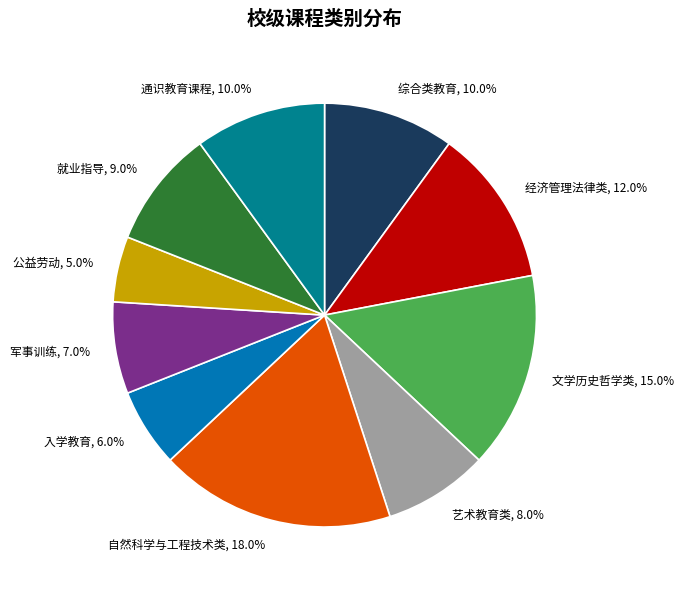

How many slices are in this pie chart?

10